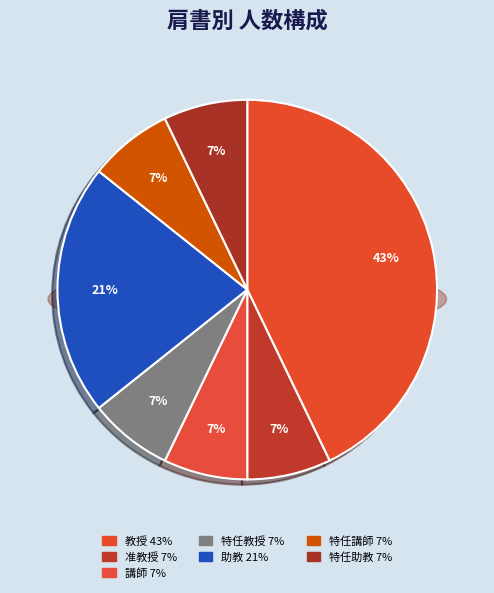

How many segments does this pie chart have?

7